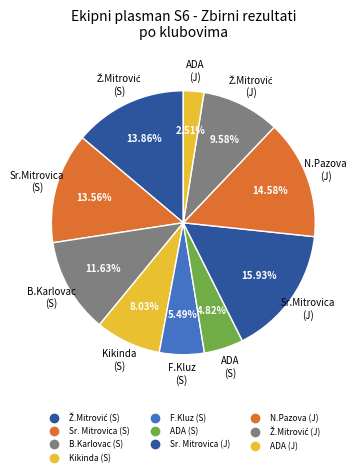

What is the smallest slice in the pie chart?

ADA (J)